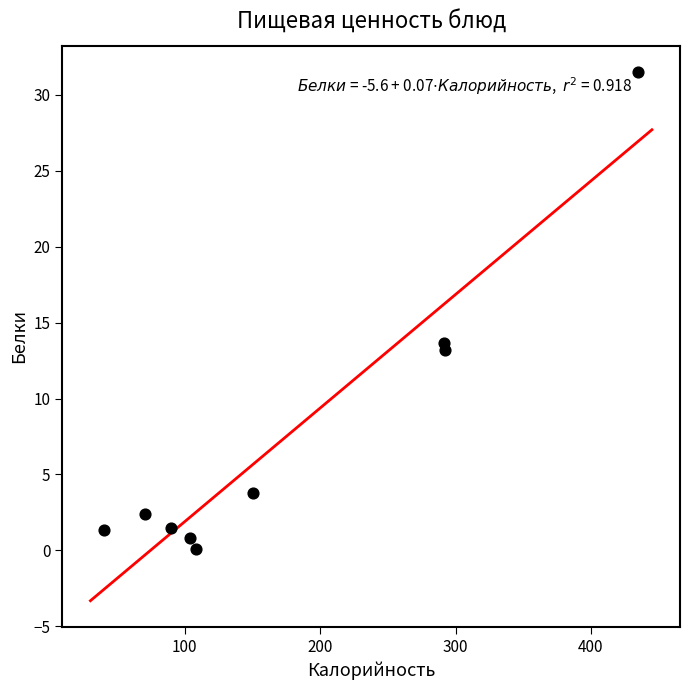

What is the range of Y values (max minus min)?

31.4